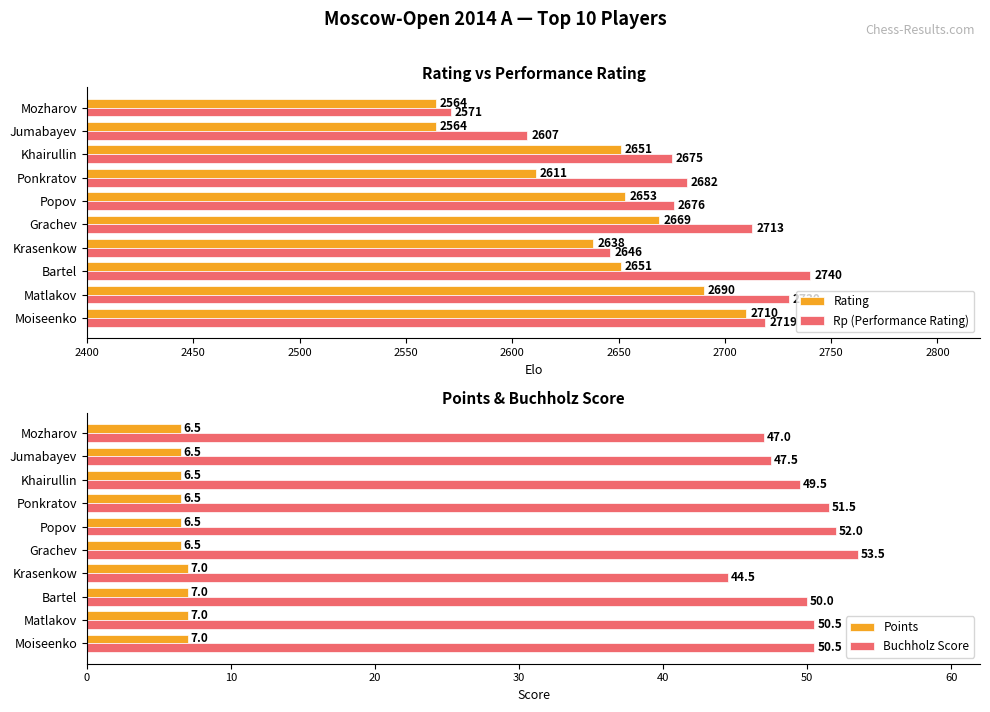

List the labels in order of Rp (Performance Rating) value, largest first.

Bartel, Matlakov, Moiseenko, Grachev, Ponkratov, Popov, Khairullin, Krasenkow, Jumabayev, Mozharov